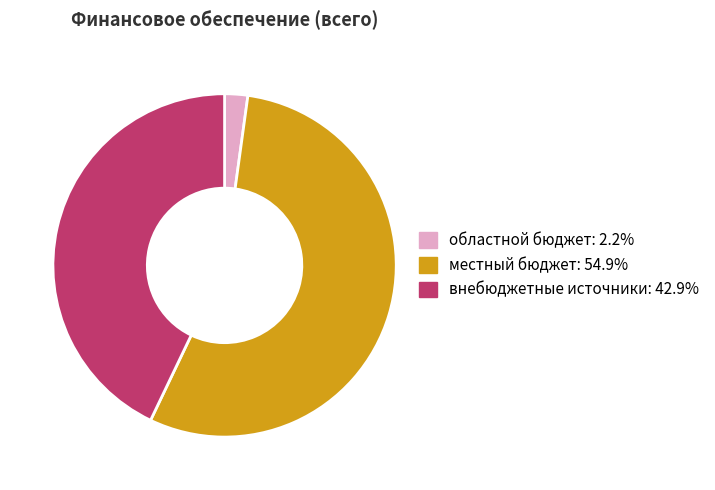

Is местный бюджет the majority of the pie?

Yes